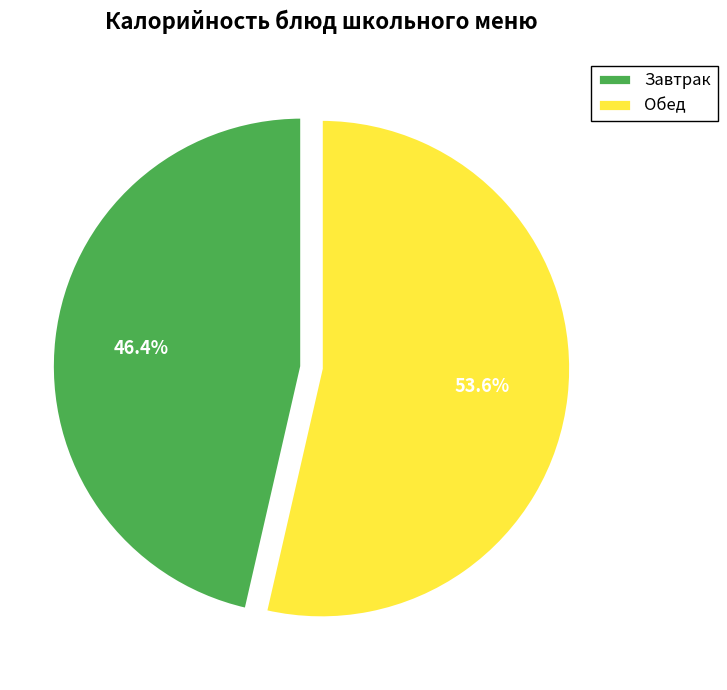

Rank the categories by value from lowest to highest.

Завтрак, Обед